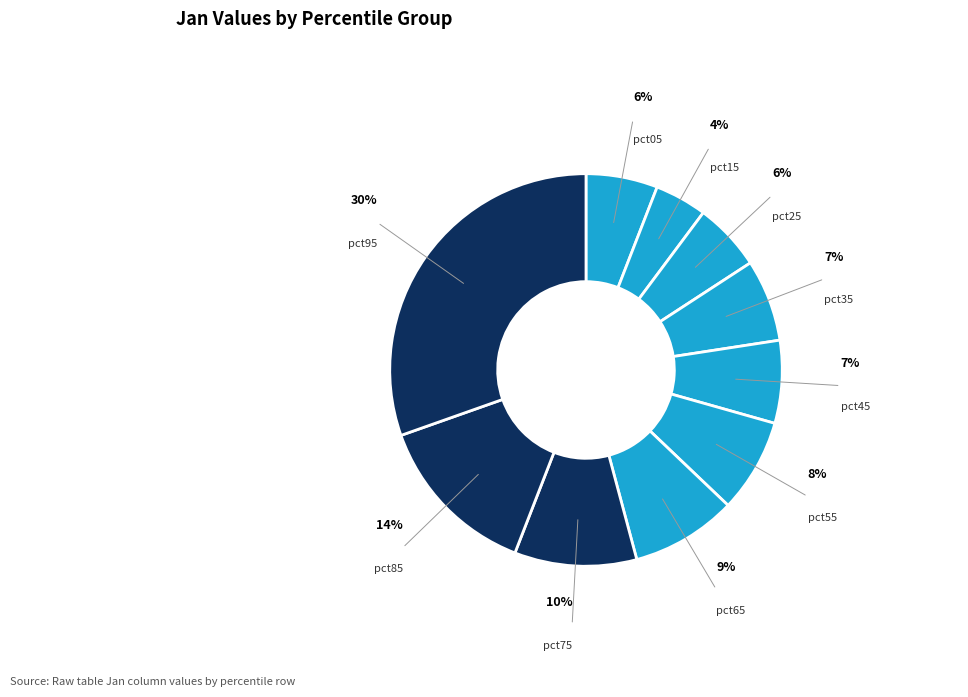

How many slices are in this pie chart?

10